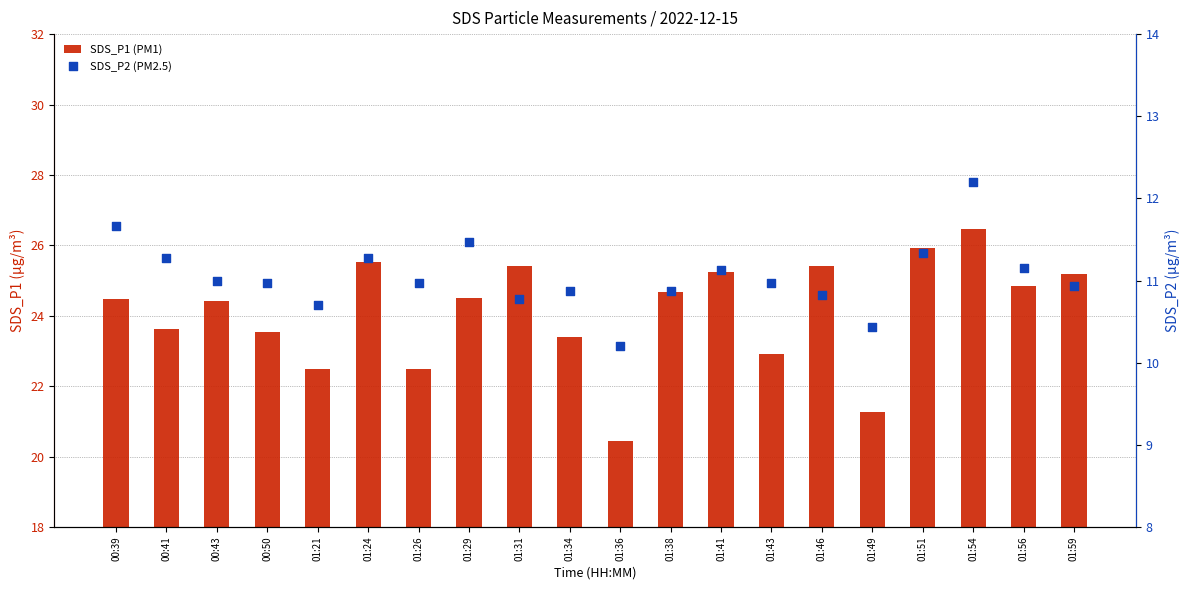

Which series has the widest spread of Y values?

SDS_P1 (PM1)